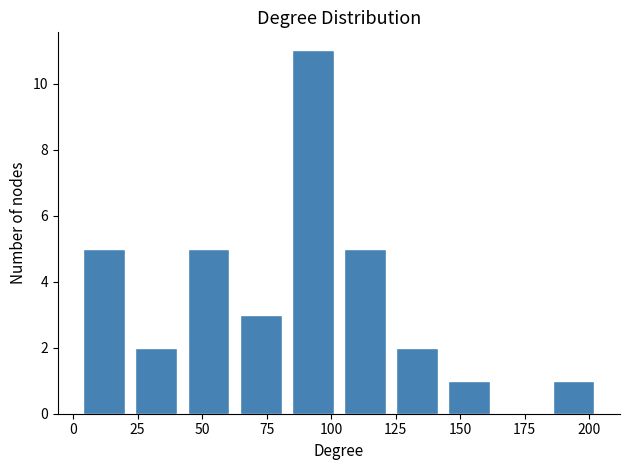

Which range on the x-axis has the tallest bar?

85 to 105